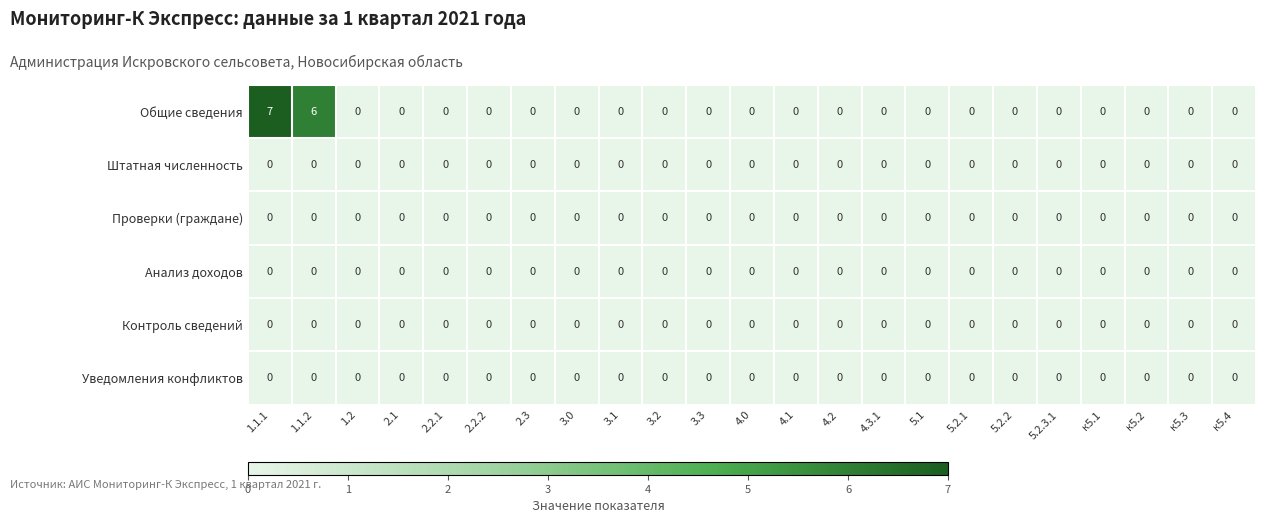

The Анализ доходов series shows 0 at 2.1. True or false?

True